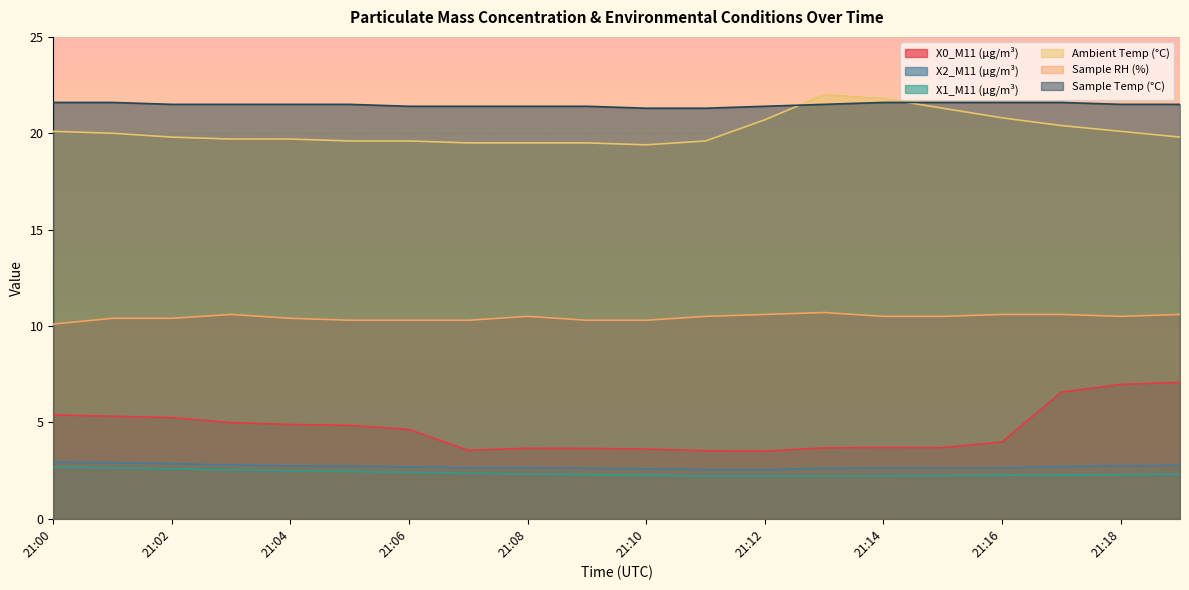

Rank the series by their maximum value, from lowest to highest.

X1_M11 (μg/m³), X2_M11 (μg/m³), X0_M11 (μg/m³), Sample RH (%), Sample Temp (°C), Ambient Temp (°C)